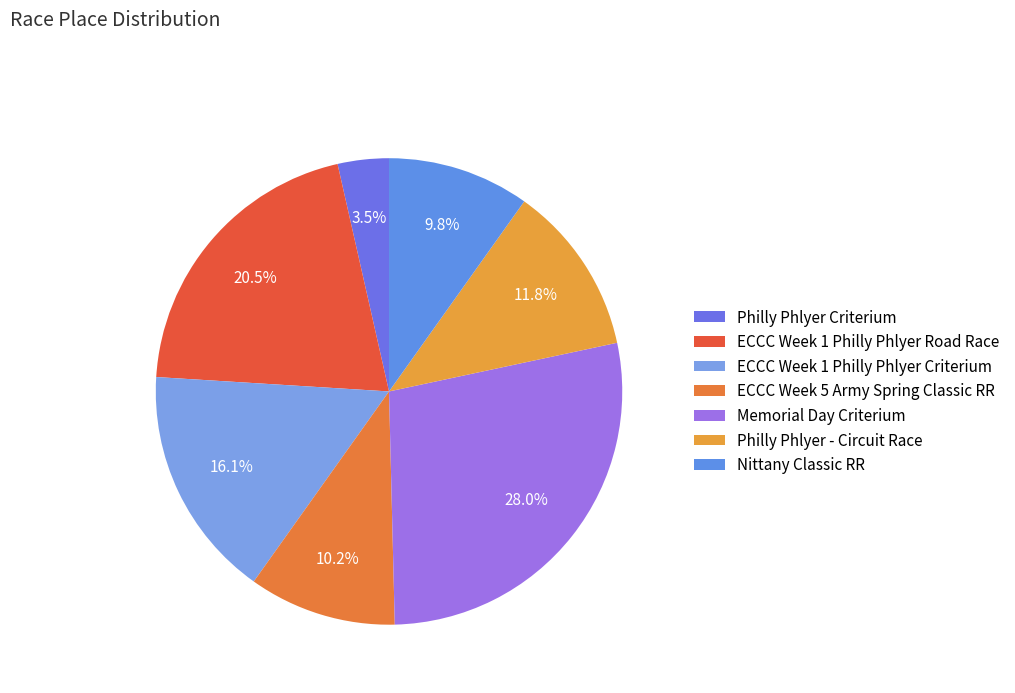

How many slices are in this pie chart?

7